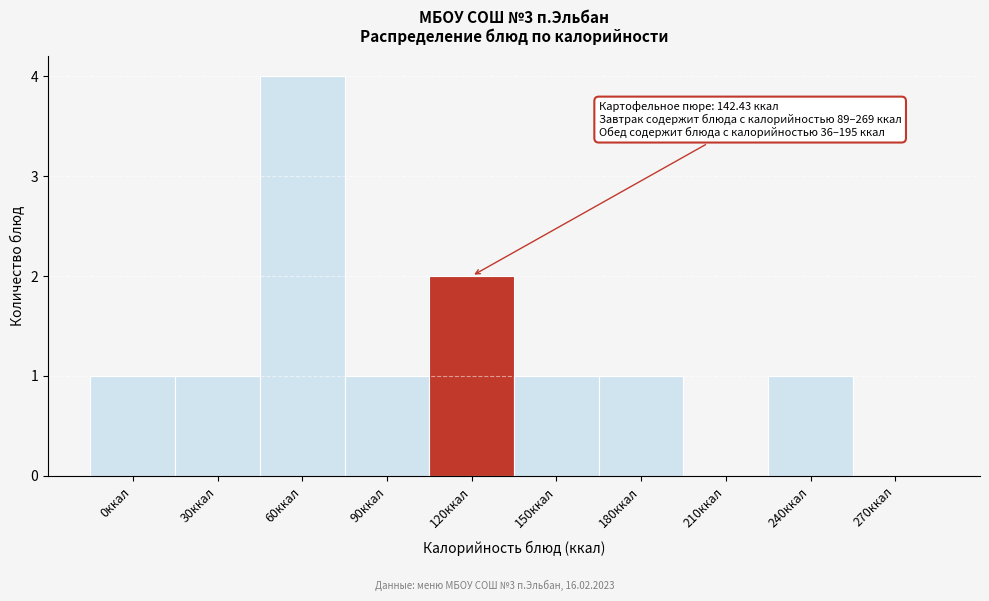

Reading left to right, what are all the values shown in this chart?

0ккал=1	30ккал=1	60ккал=4	90ккал=1	120ккал=2	150ккал=1	180ккал=1	210ккал=0	240ккал=1	270ккал=0